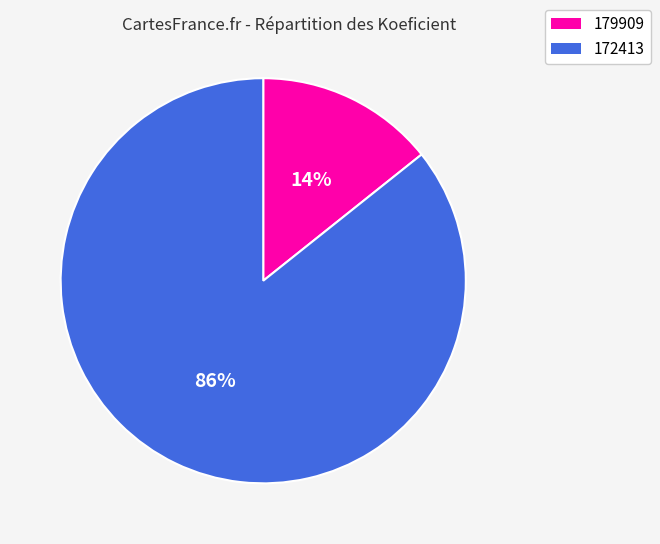

The 172413 slice represents 86% of the pie. True or false?

True